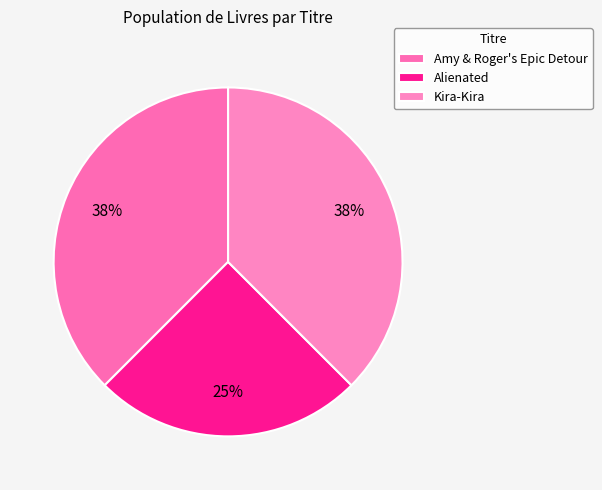

How many segments does this pie chart have?

3